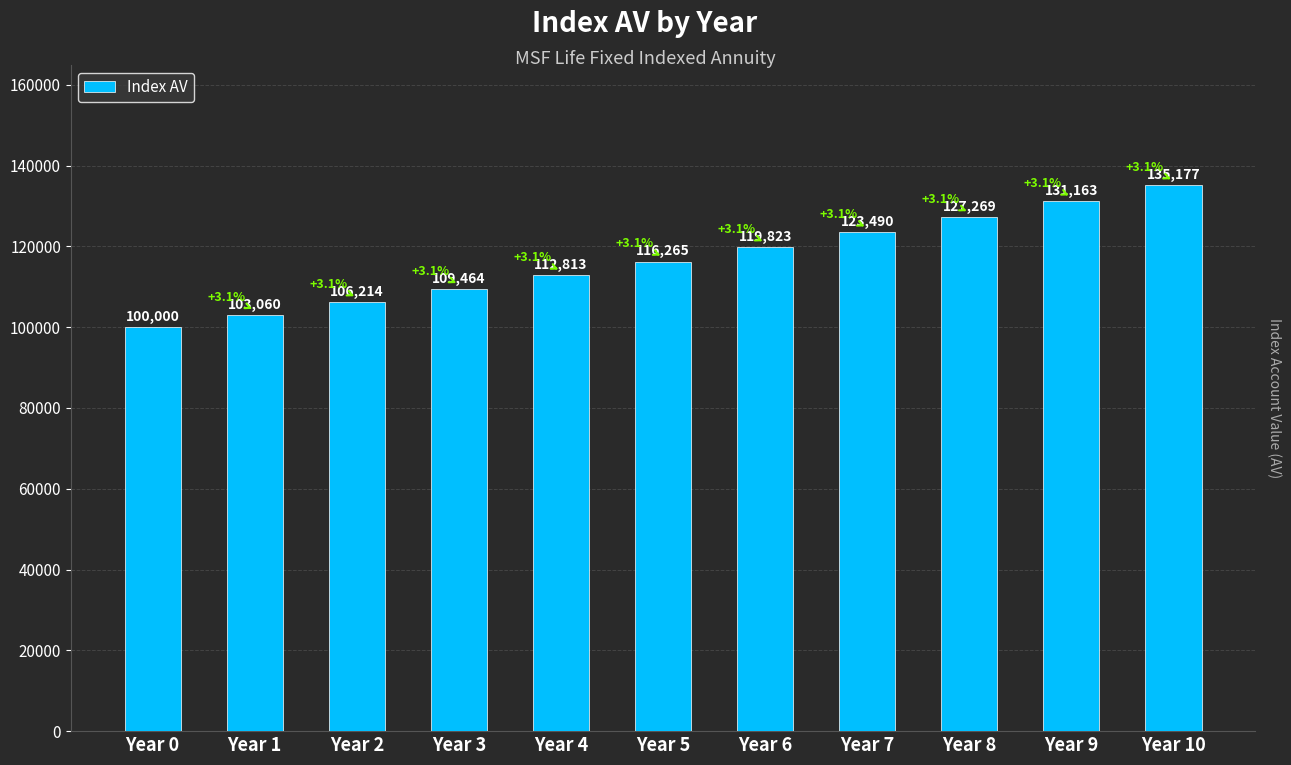

Approximately how many times larger is the value at Year 10 compared to Year 8?

1.1